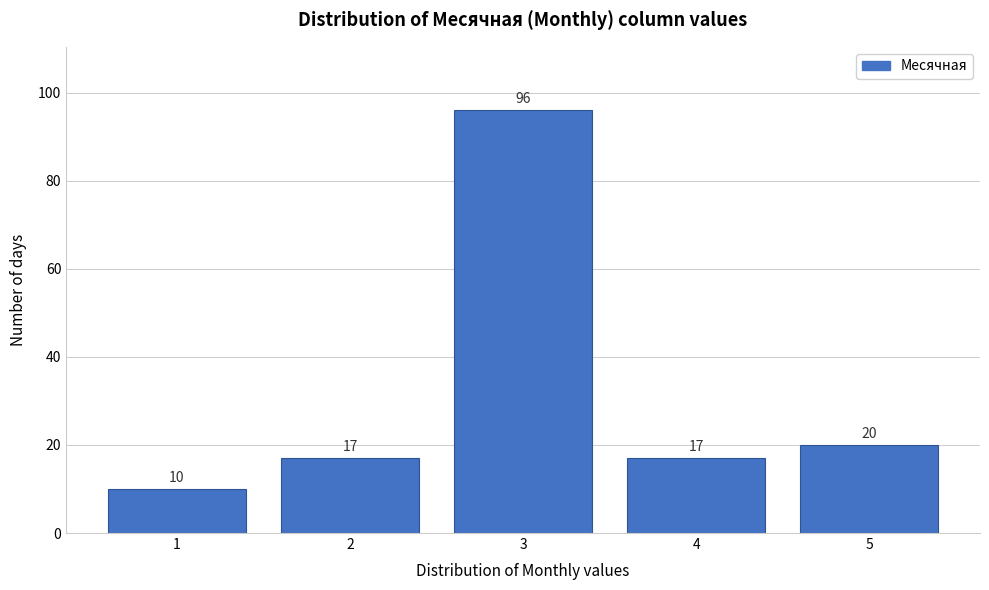

Over which range of the x-axis is the bar tallest?

2.5 to 3.5